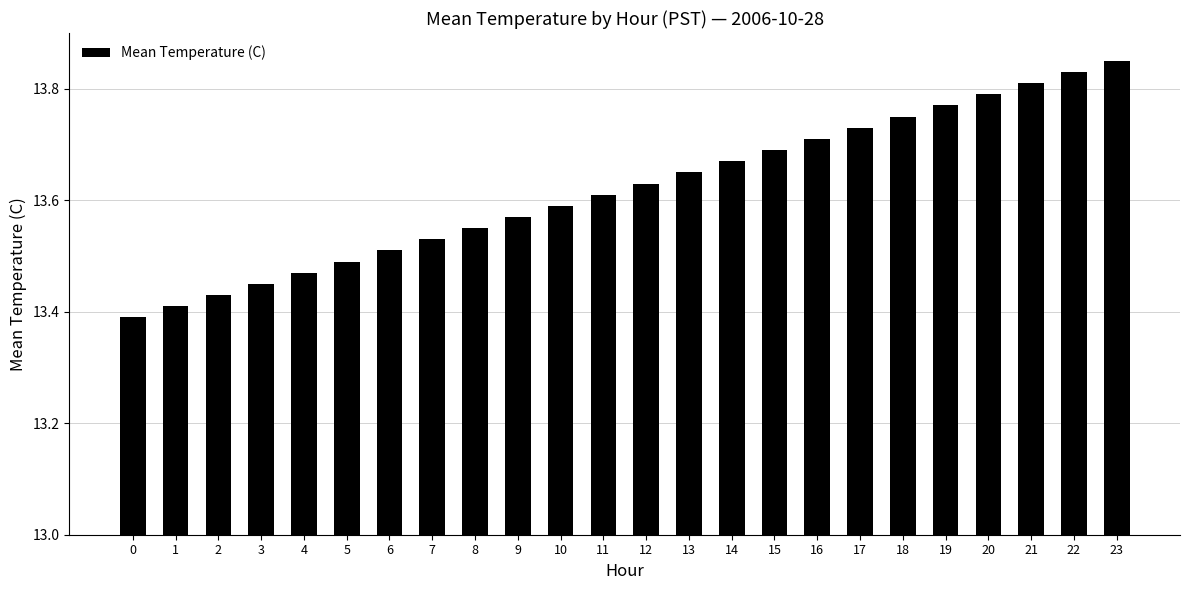

What is the change in value from 15 to 20?

+0.1